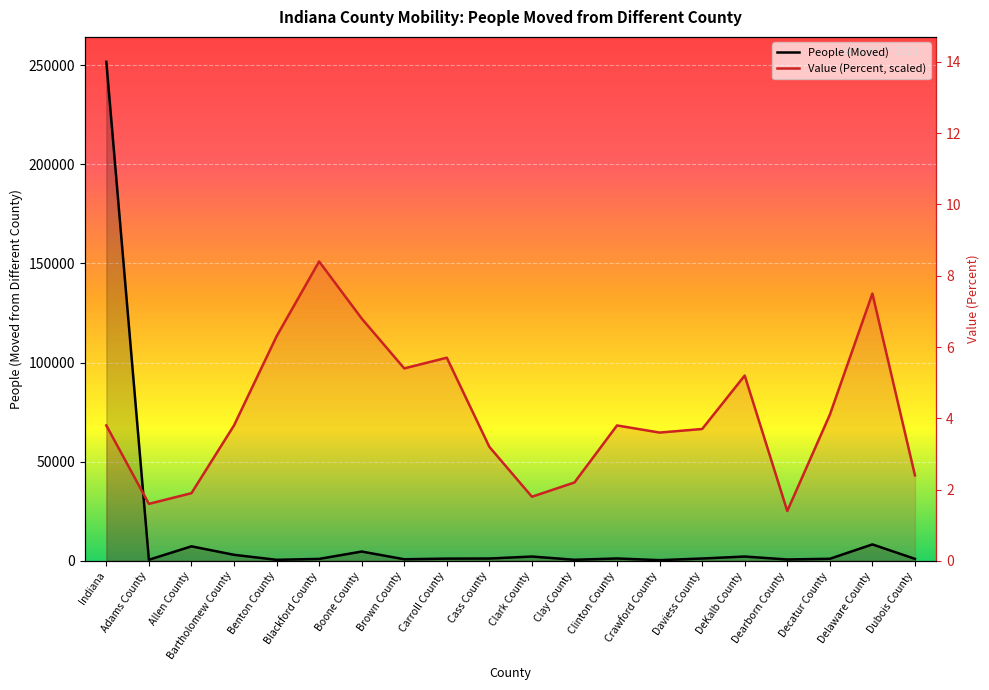

Which category has the highest value in the People (Moved) series?

Indiana